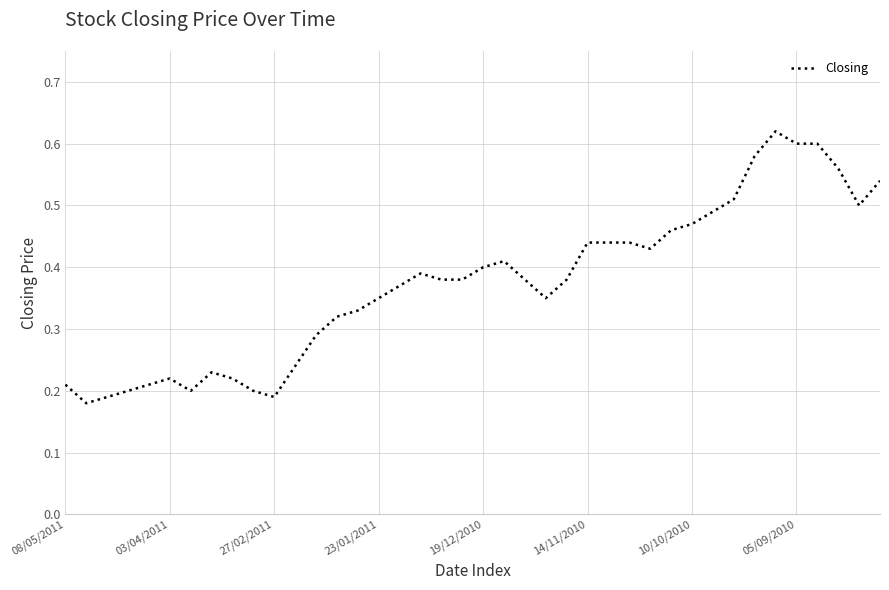

How many lines are shown in the chart?

1